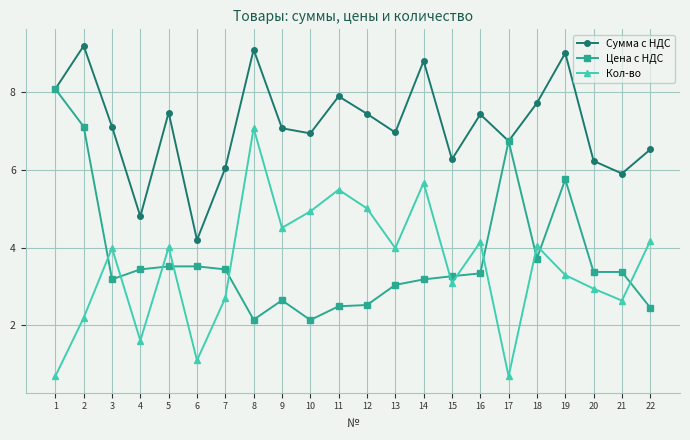

Where is the first local maximum for Сумма с НДС?

2